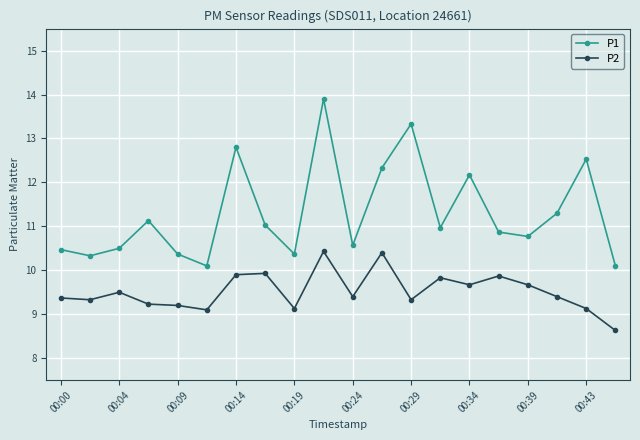

Which series has the largest total across all categories?

P1